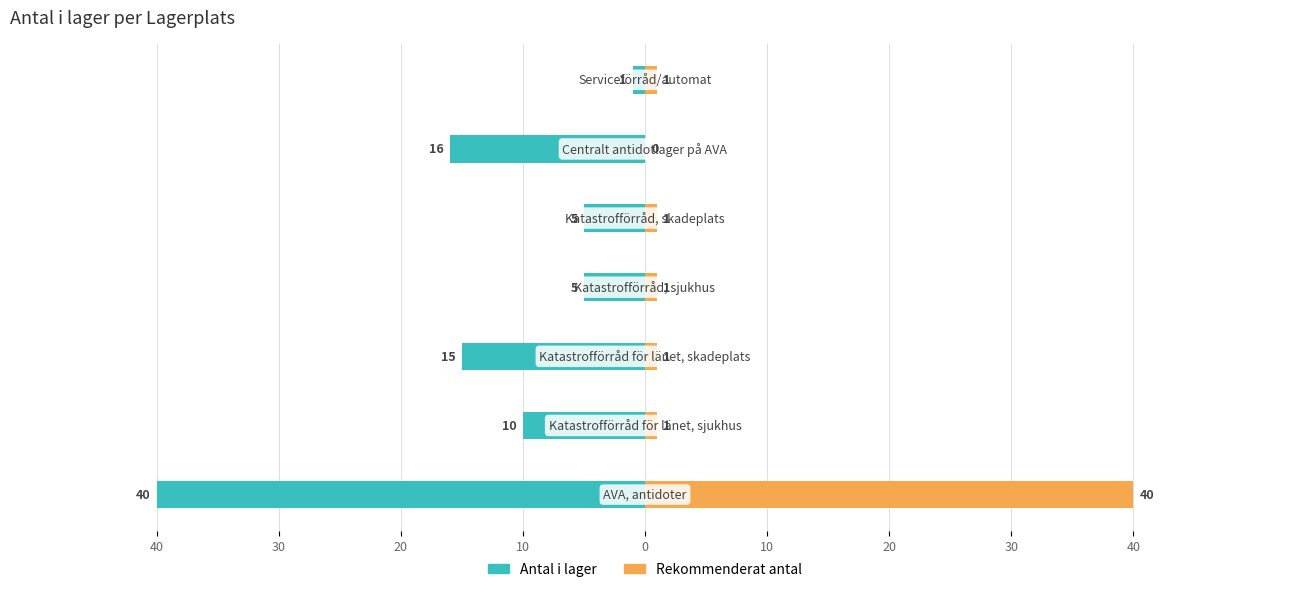

What is the difference between the highest and lowest values at 20?

16